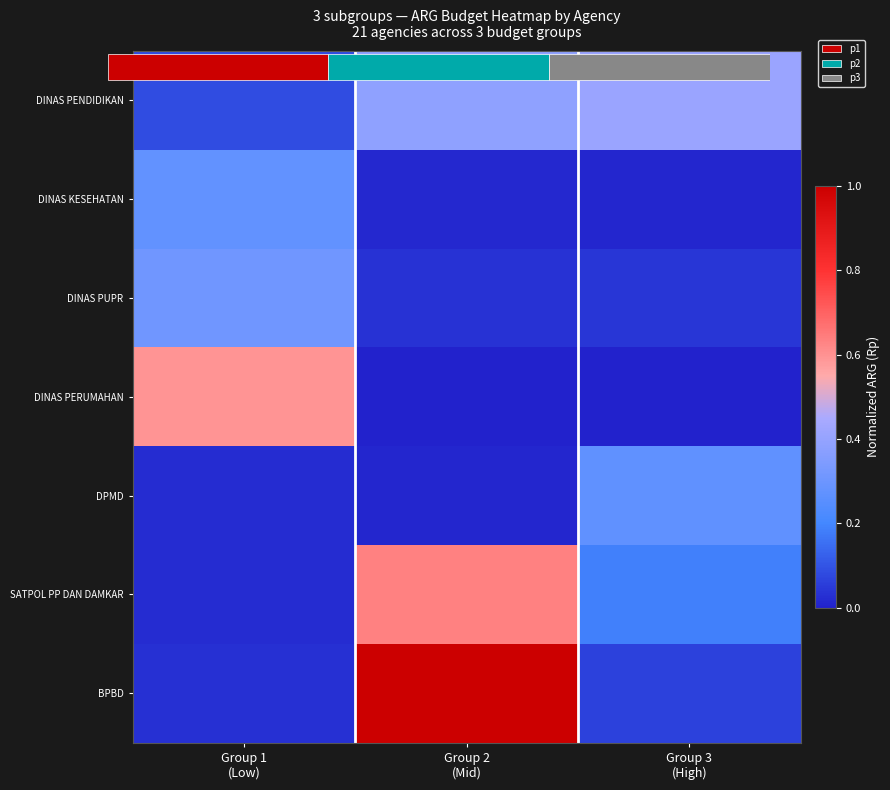

Between Group 3
(High) and Group 2
(Mid), which is larger?

Group 3
(High)